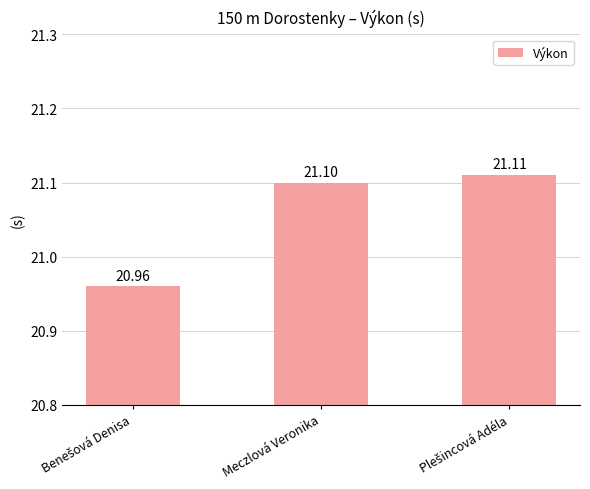

Reading left to right, list all the values displayed in this chart.

21.0	21.1	21.1